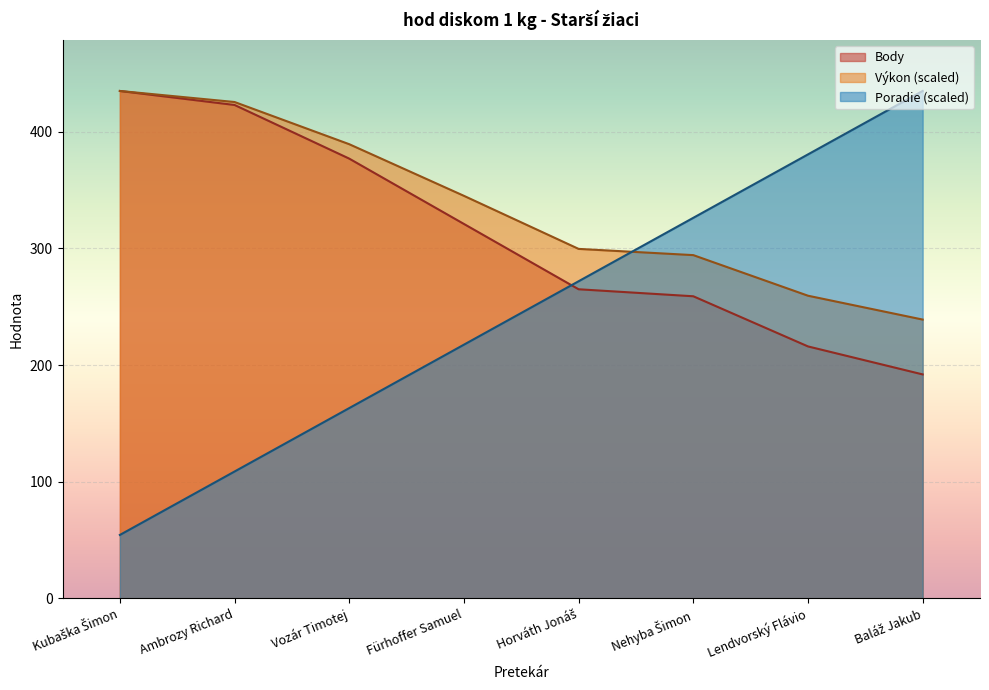

At Vozár Timotej, list the series in order from largest to smallest.

Výkon (scaled), Body, Poradie (scaled)